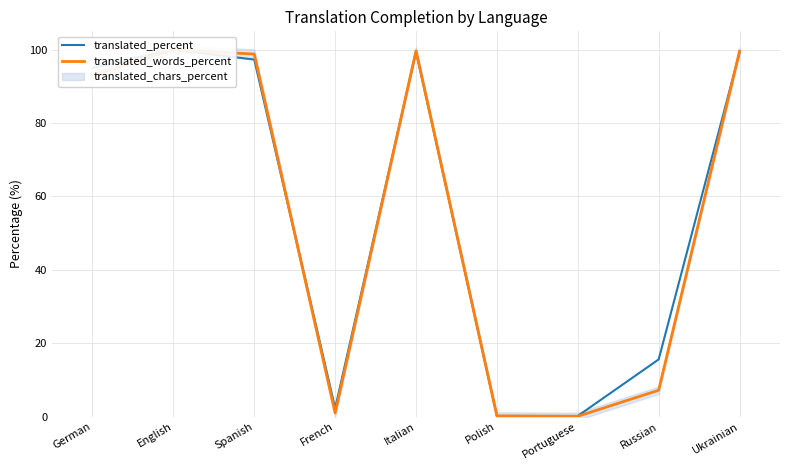

Read the translated_words_percent value at German.

93.0